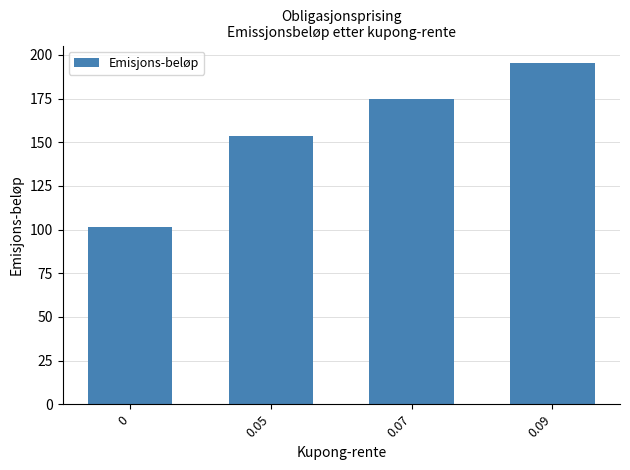

What is the label of the 4th bar from the left?

0.09